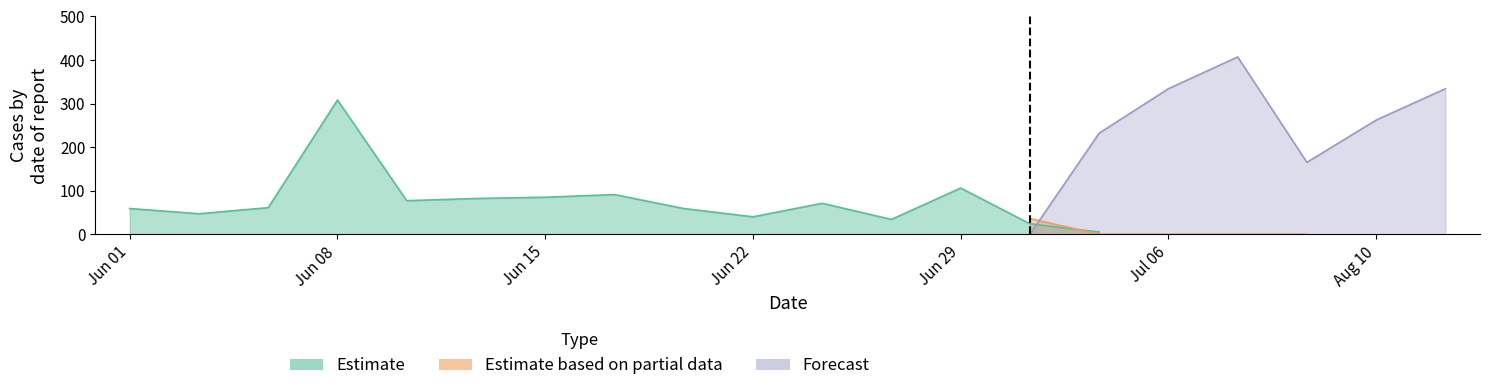

Between which two adjacent categories do Forecast and Estimate first intersect?

14 and 15